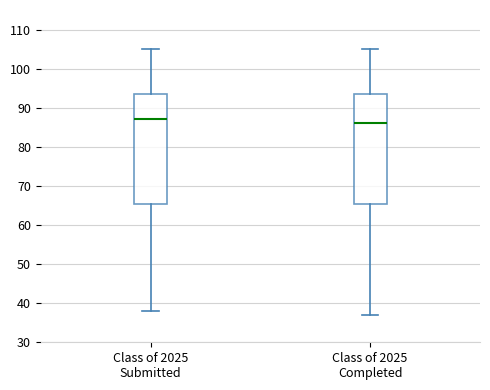

Reading left to right, read every box against the y-axis: the position of its median line, the range the box covers, and the ends of its whiskers. The values are not printed on the chart, so give them approximately, as read against the axis.

Class of 2025 Submitted: median 87, box 66 to 94, whiskers 38 to 105
Class of 2025 Completed: median 86, box 66 to 94, whiskers 37 to 105